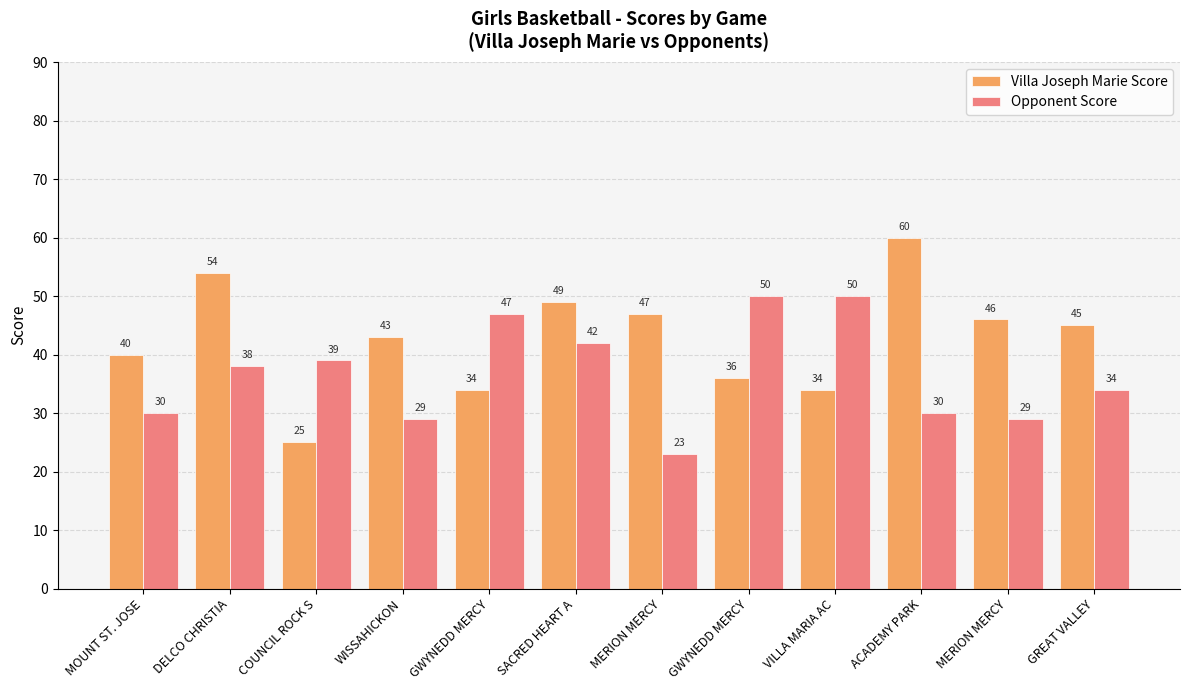

Which series has the widest spread of values?

Villa Joseph Marie Score